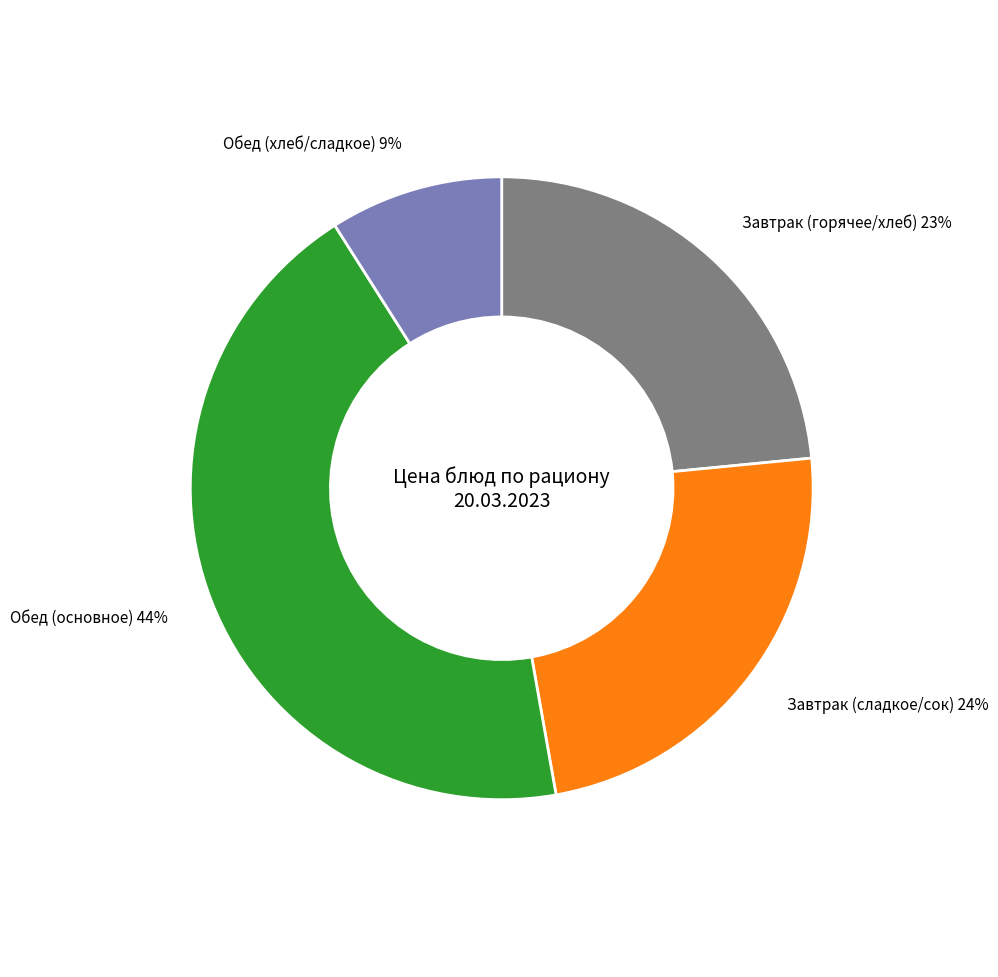

Is there any slice that represents more than half of the pie?

No